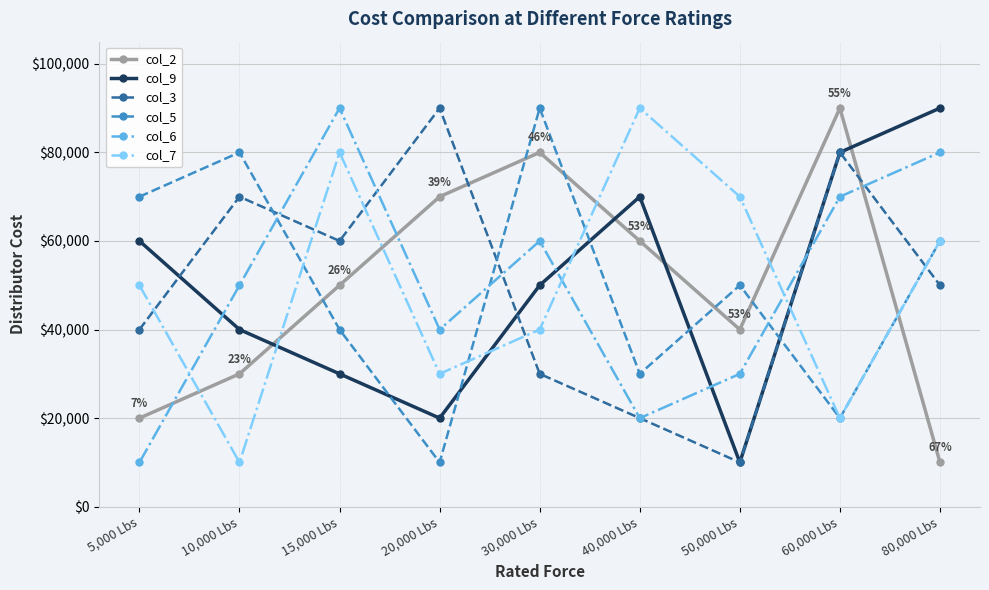

Is it true that col_5 equals 1 at 60,000 Lbs?

False